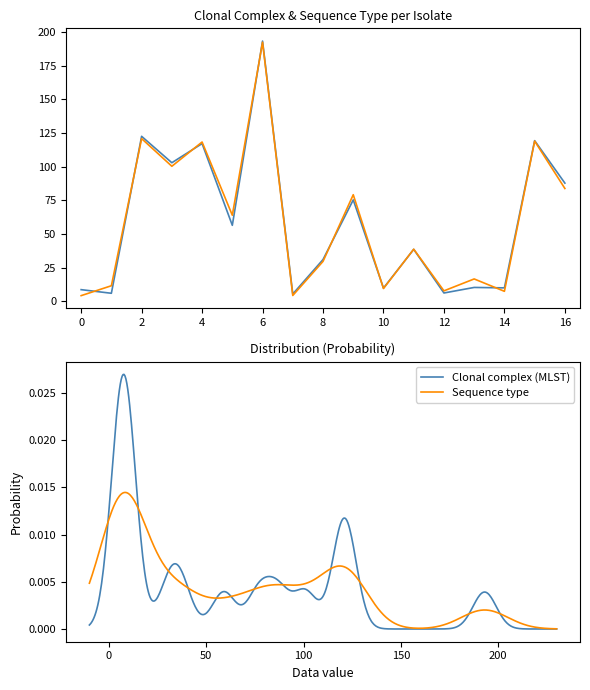

At how many categories does at least one series exceed 153?

1